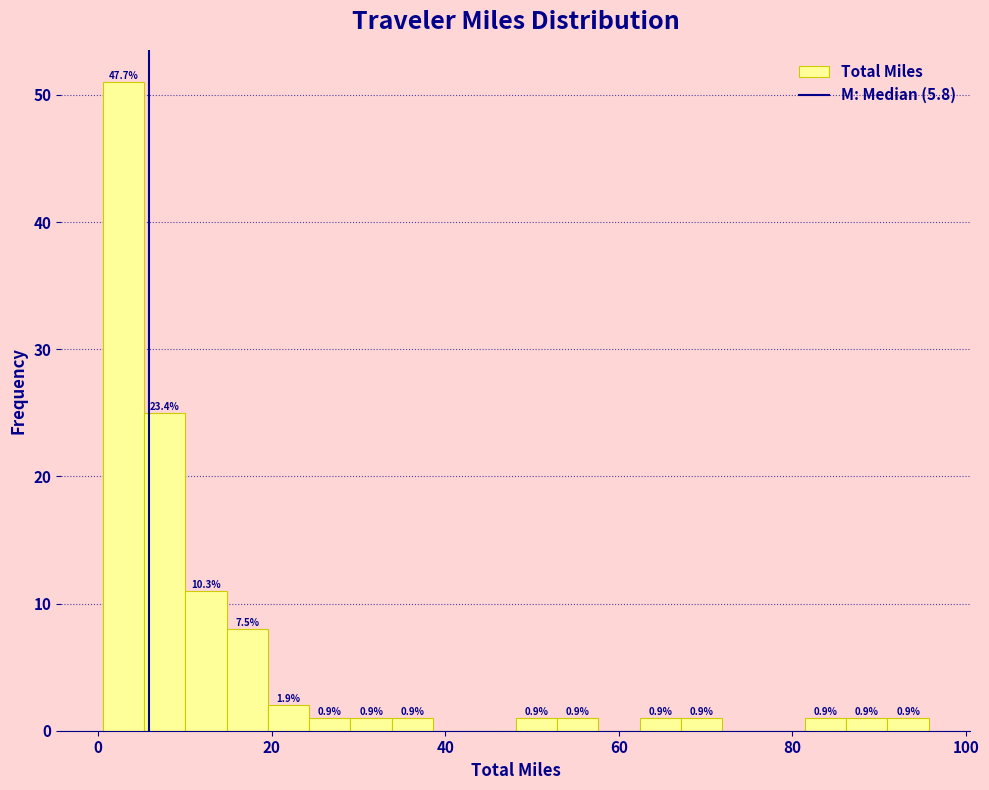

Read against the x-axis, roughly where is the centre of the tallest bar?

2